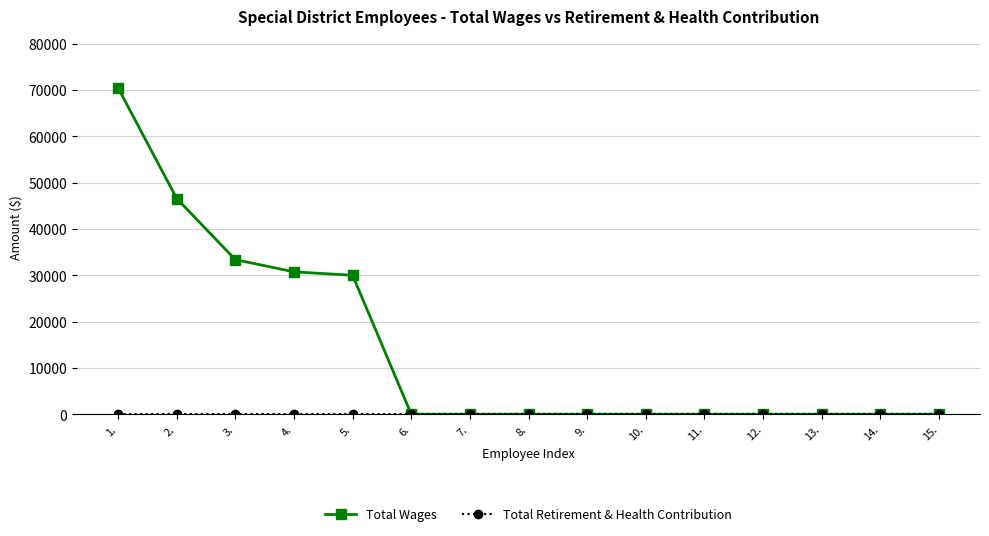

How many categories are shown in the chart?

15